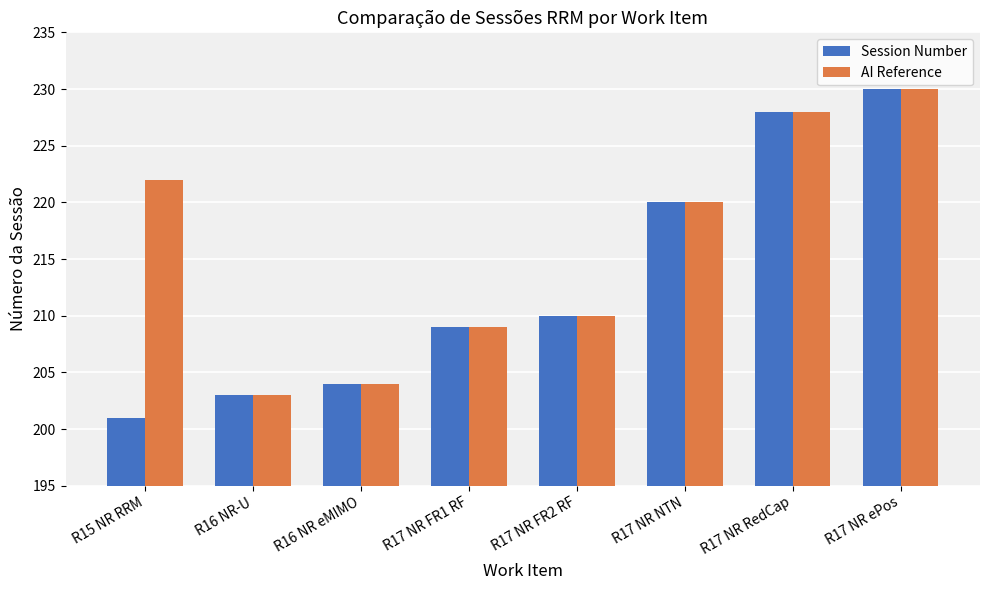

Which category has the lowest value in the Session Number series?

R15 NR RRM